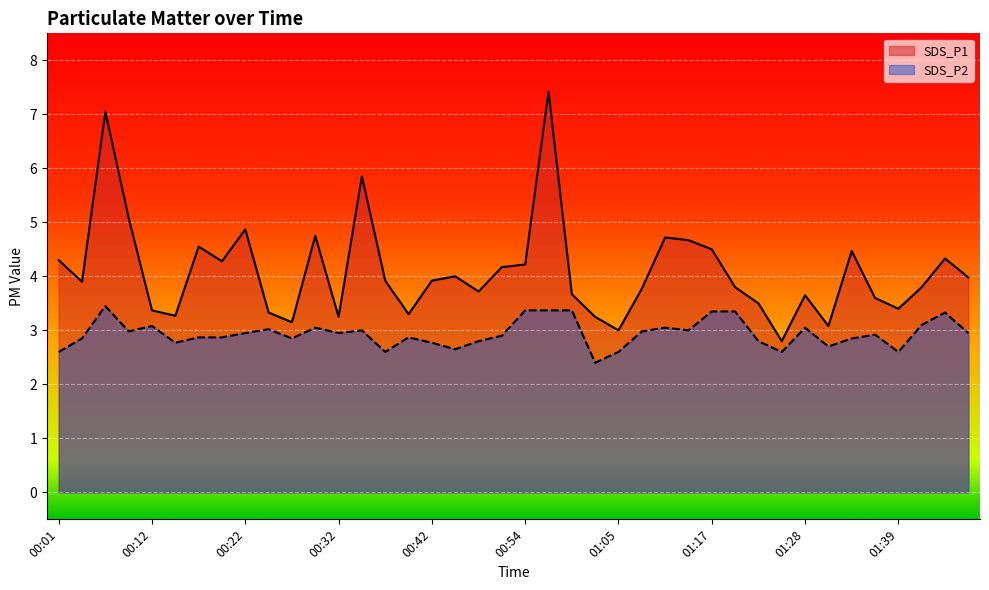

How many data points in SDS_P1 are above 3?

38